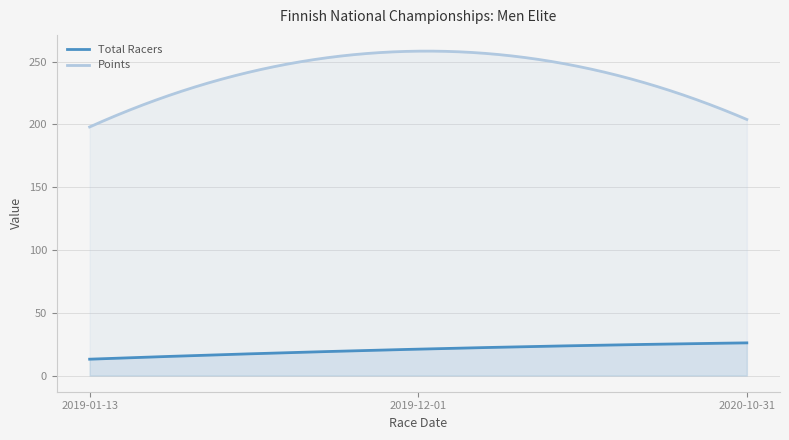

Reading left to right, what are all the values shown in this chart?

Total Racers: 2019-01-13=13.0	2019-12-01=21.0	2020-10-31=26.0
Points: 2019-01-13=198.0	2019-12-01=258.4	2020-10-31=204.0